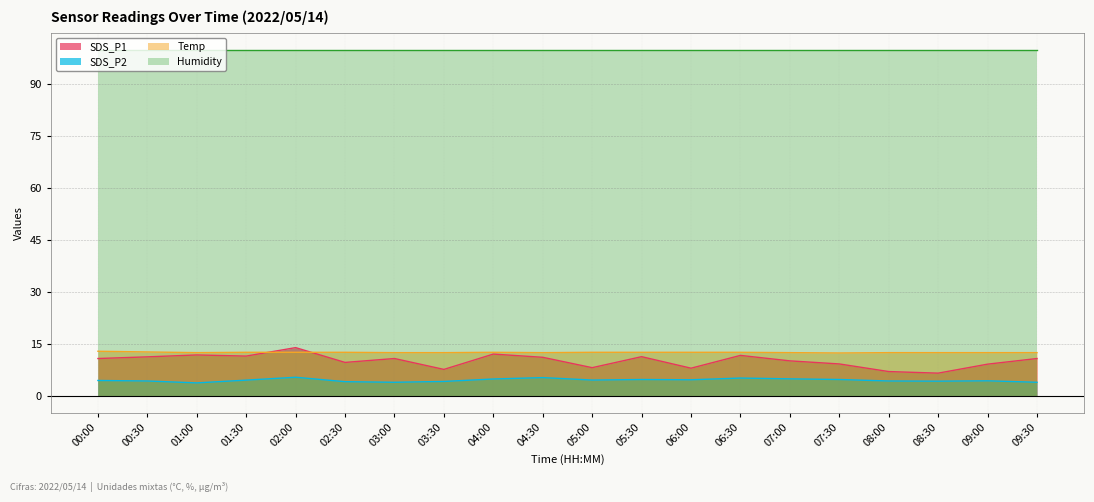

The Temp series shows 12.4 at 08:30. True or false?

True